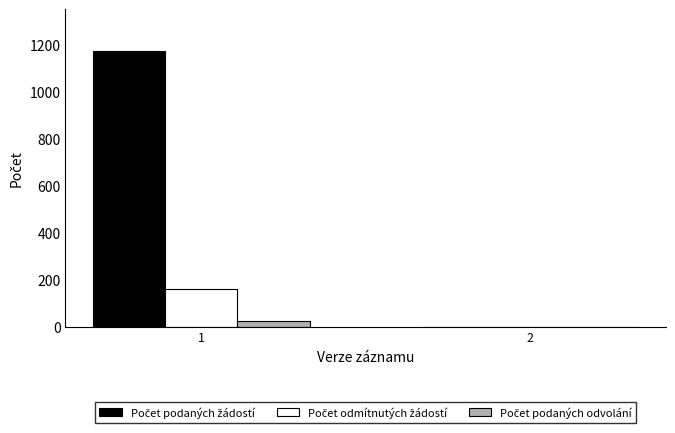

What is the greatest value displayed?

1171